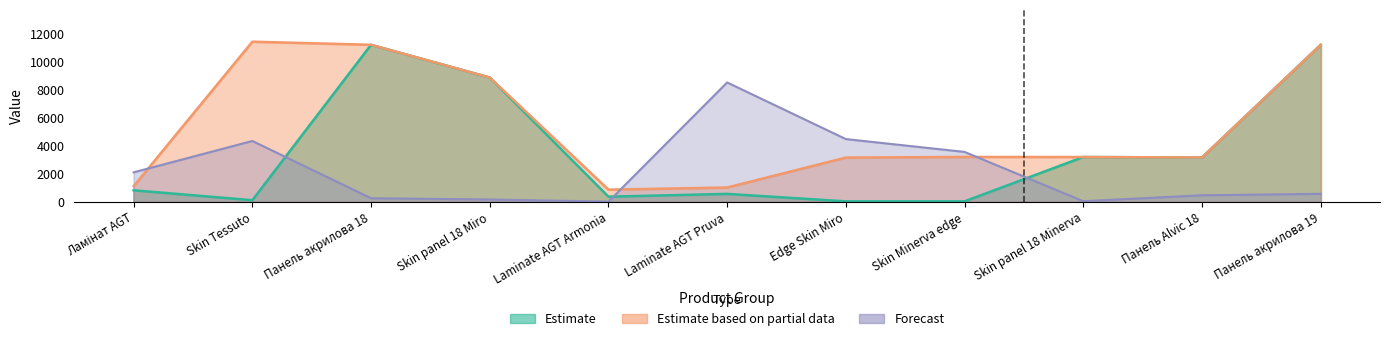

What is the spread (max minus min) of values at Skin panel 18 Minerva?

3146.0